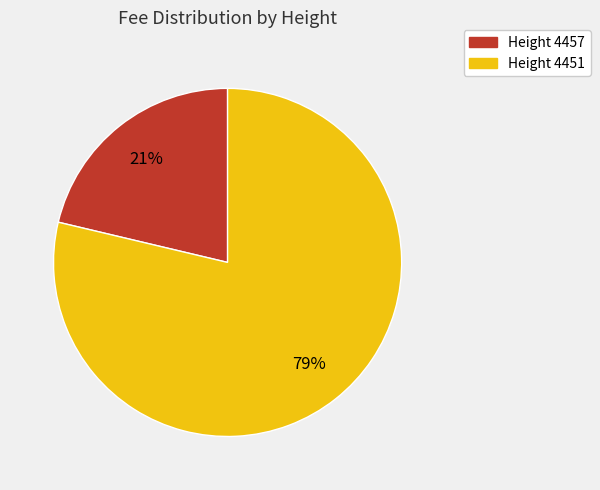

To the nearest percent, what is the average slice percentage?

50%